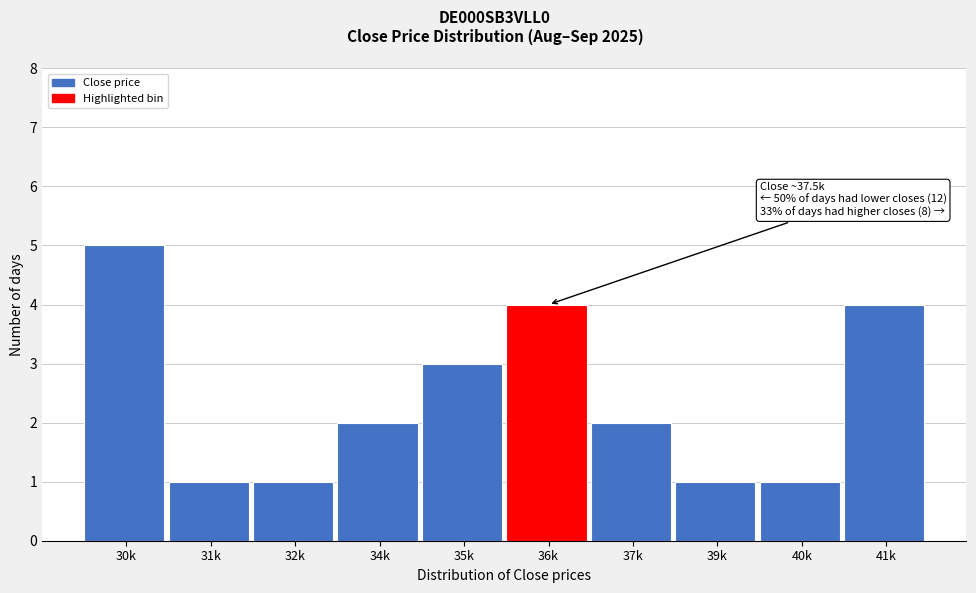

Reading left to right, list all the values displayed in this chart.

30k=5	31k=1	32k=1	34k=2	35k=3	36k=4	37k=2	39k=1	40k=1	41k=4